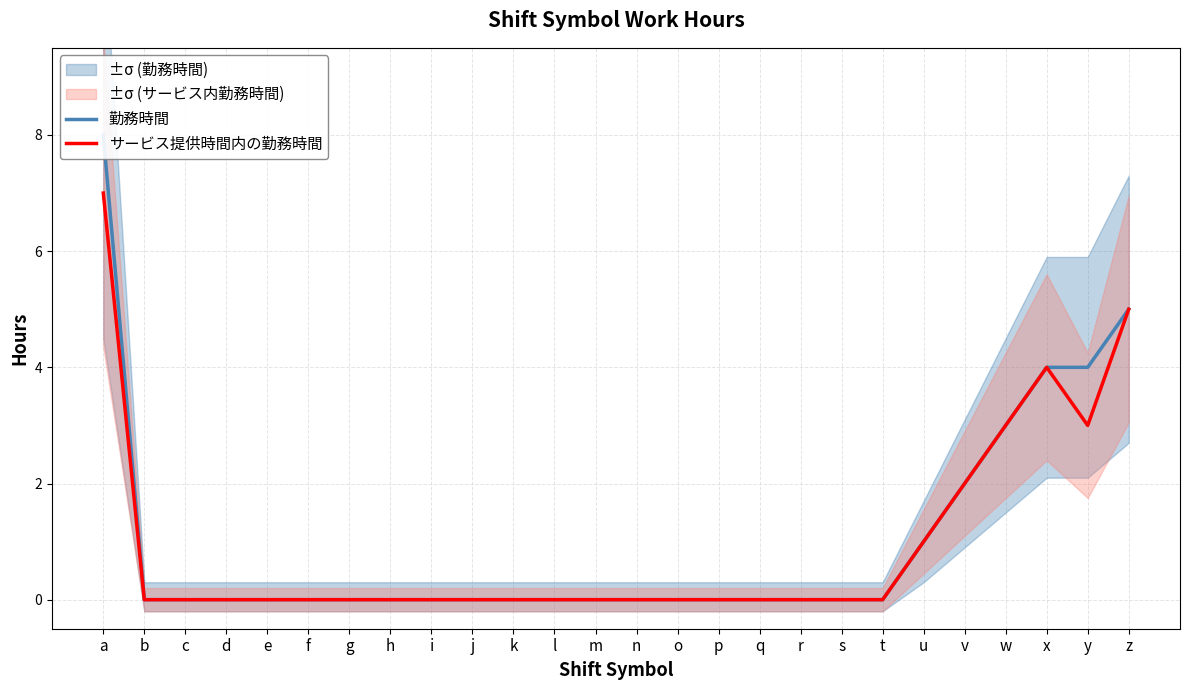

Does the chart display data point markers on the line(s)?

No